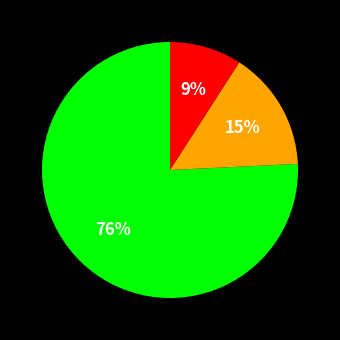

Count the number of slices in the pie.

3